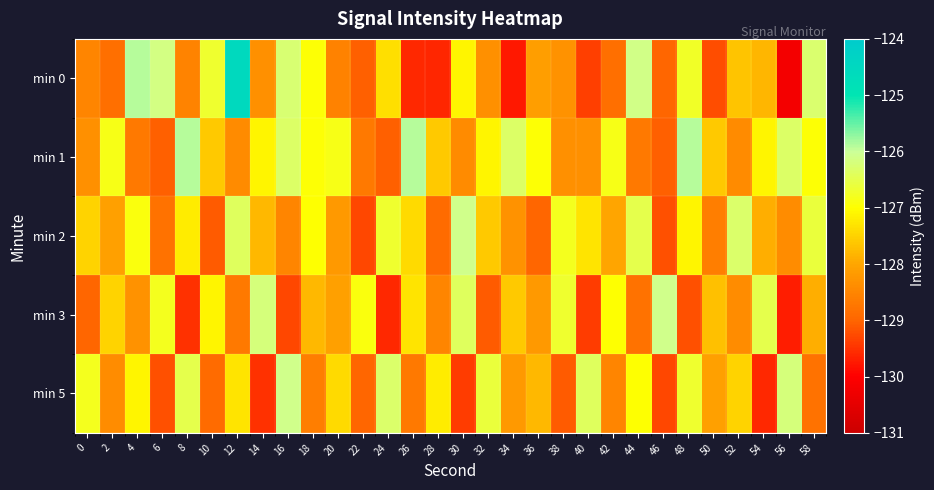

Which series has the widest spread of values?

min 0